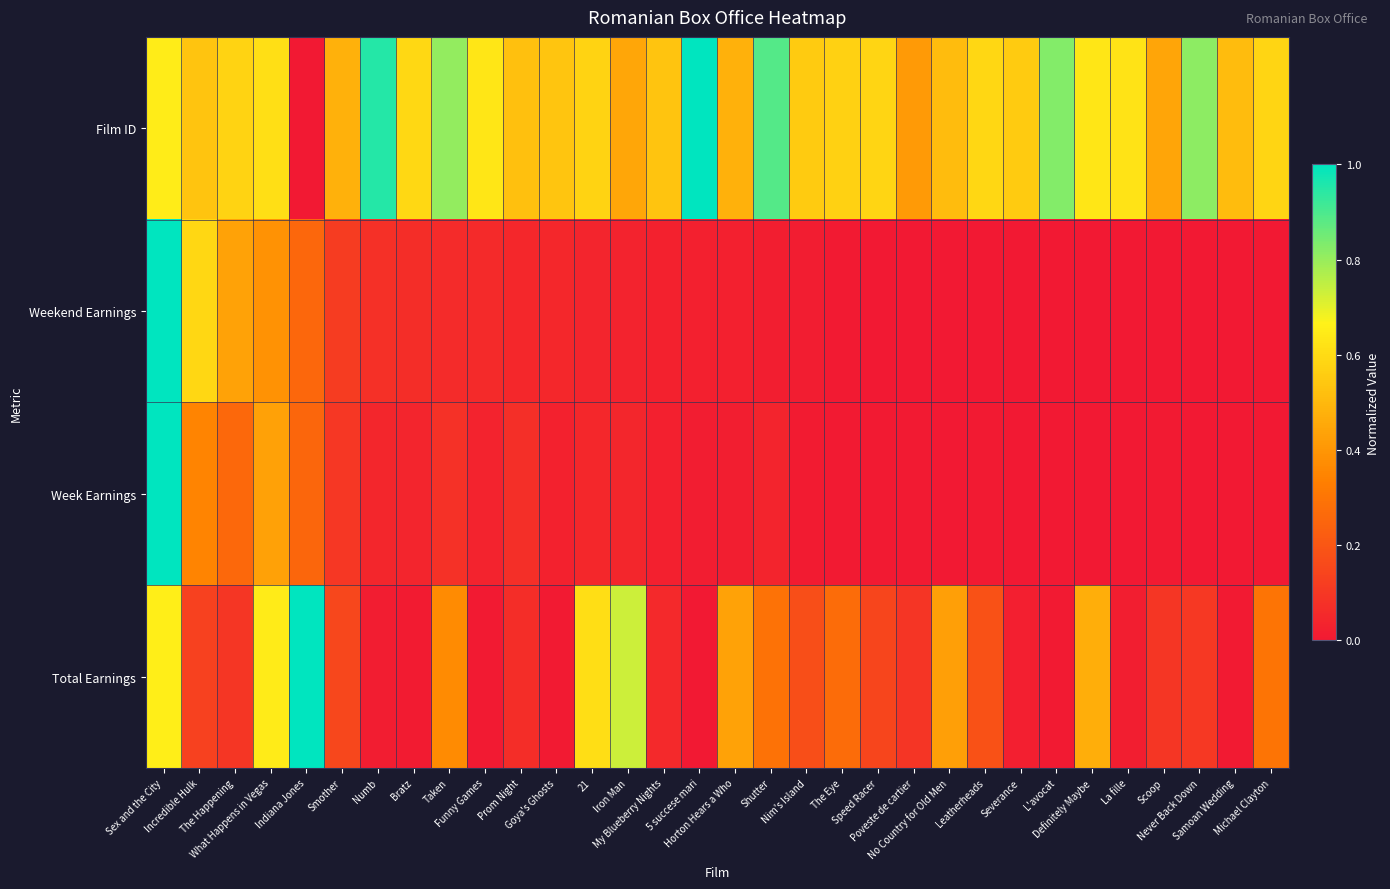

How many distinct data groups are displayed?

4